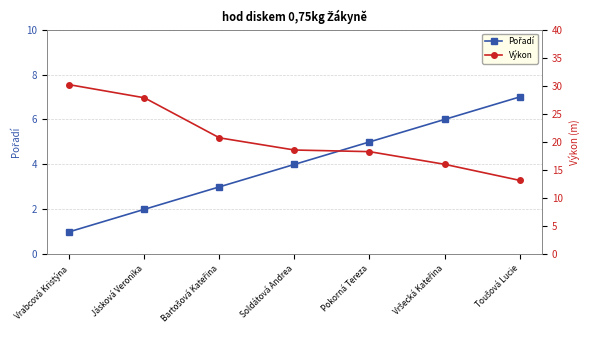

Read the Pořadí value at Vršecká Kateřina.

6.0